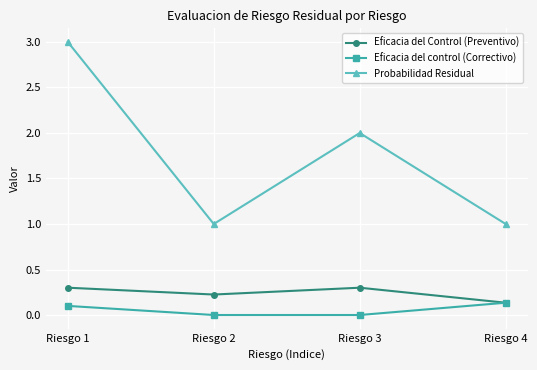

The value of Probabilidad Residual at Riesgo 3 is 2.0. True or false?

True